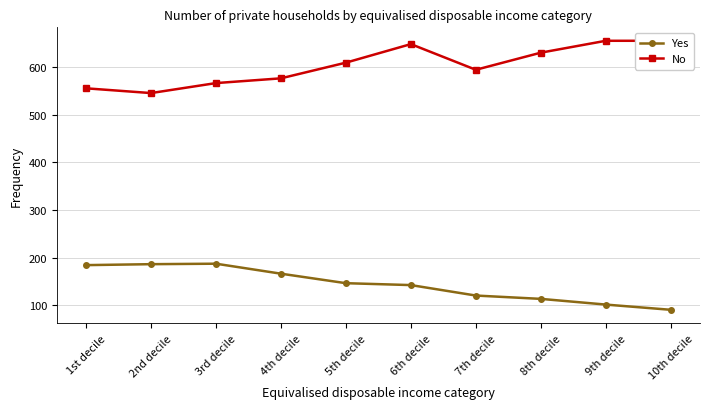

True or false: Yes has more than 2 points higher than both neighbors.

False